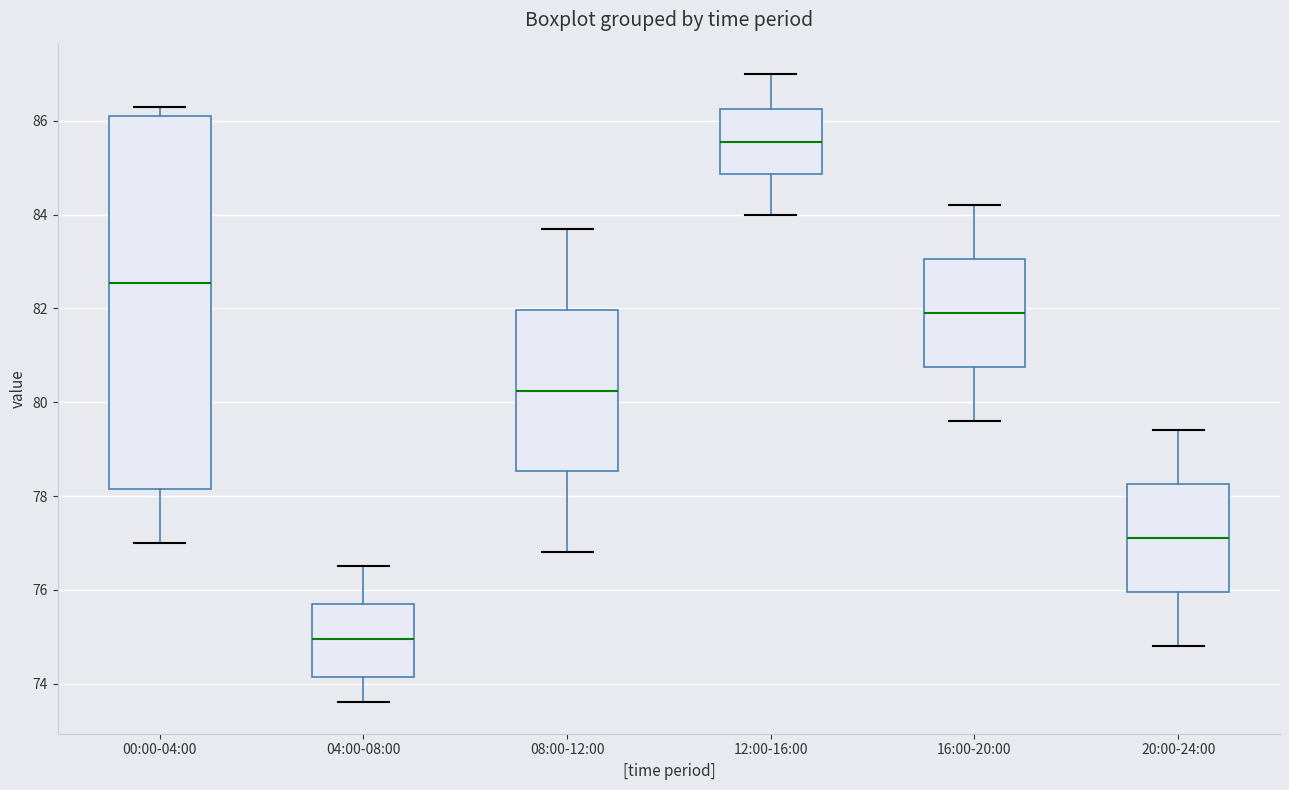

Where does the lower whisker of the box for 08:00-12:00 end on the y-axis? The values are not printed on the chart, so give them approximately, as read against the axis.

76.8